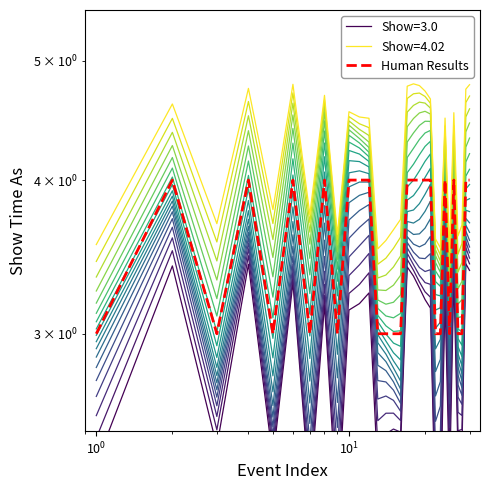

Is this an area chart (filled region under the line)?

No